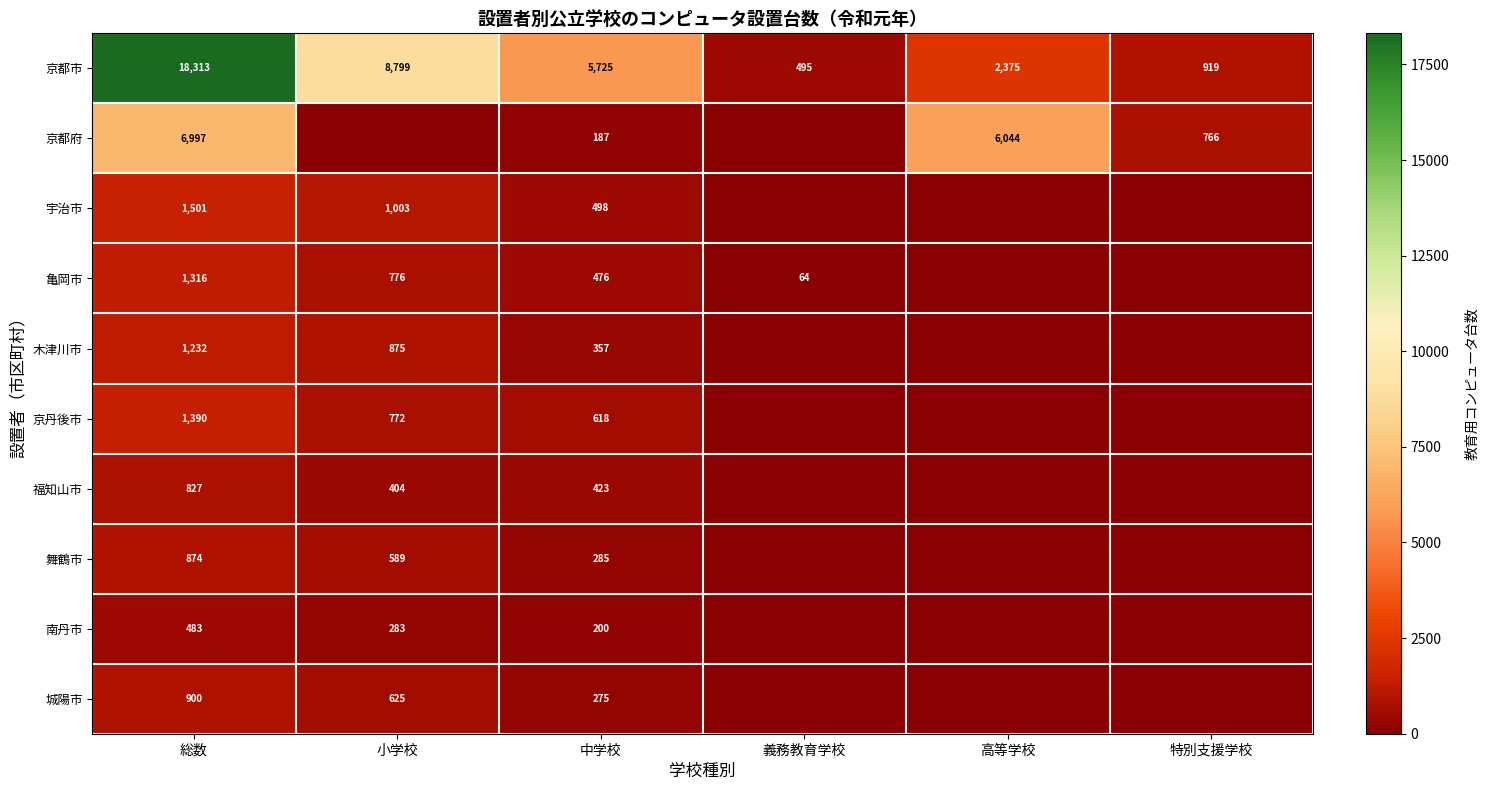

List the labels in order of 京都市 value, largest first.

総数, 小学校, 中学校, 高等学校, 特別支援学校, 義務教育学校